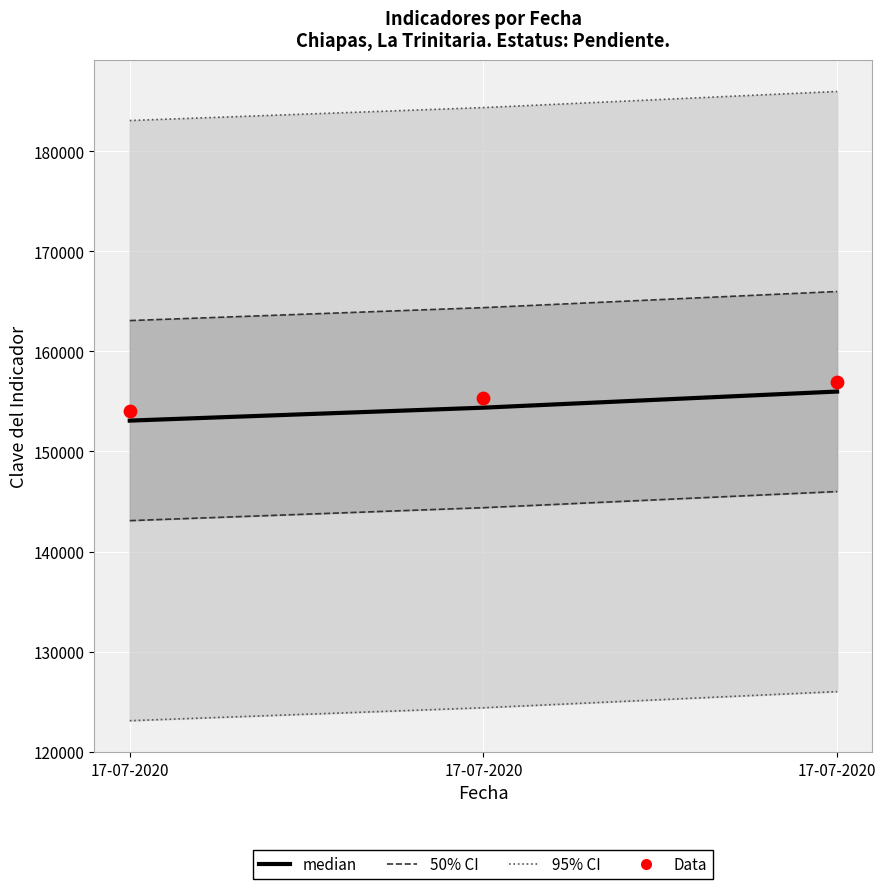

At which category is the sum across all series the highest?

17-07-2020